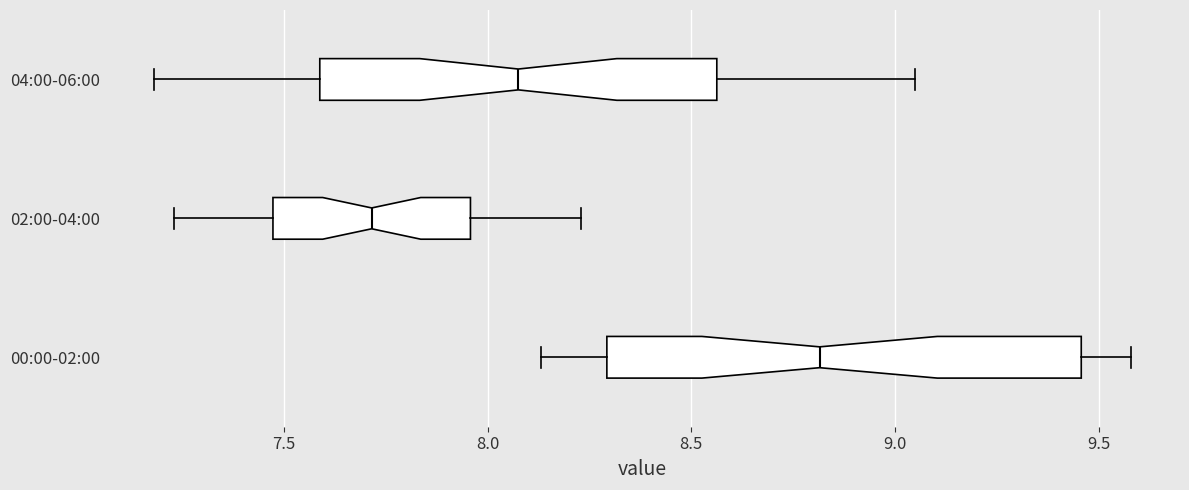

Which box has the furthest to the left median line?

02:00-04:00